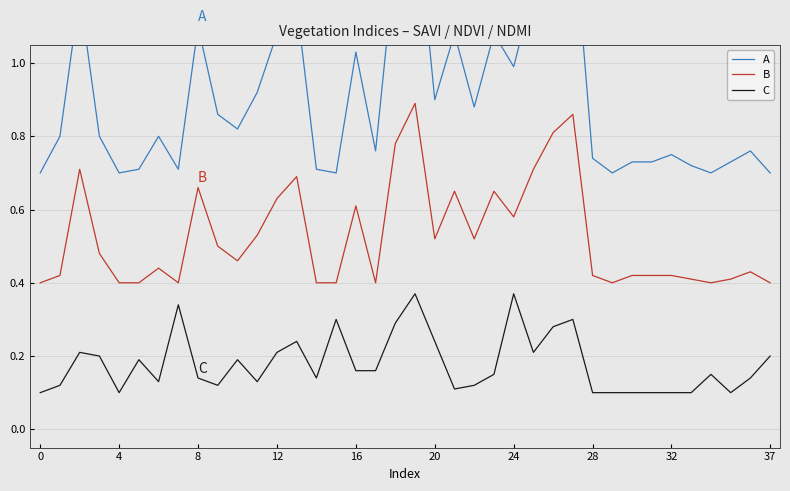

What is the difference between the second highest and second lowest values in the C series?

0.3